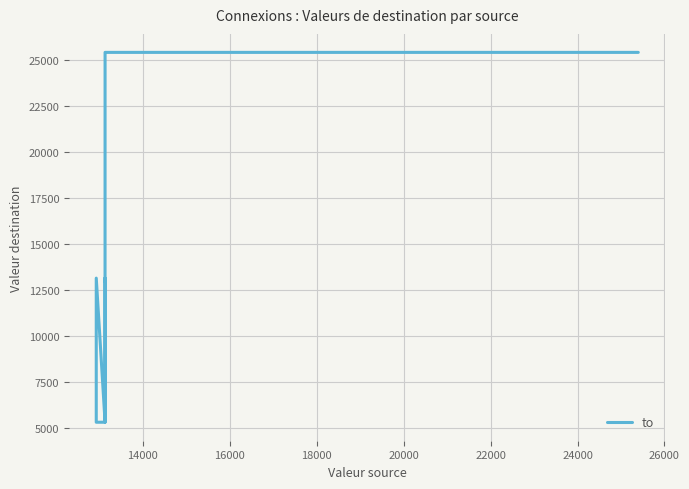

The chart shows a value of 33130 at 16000. True or false?

False